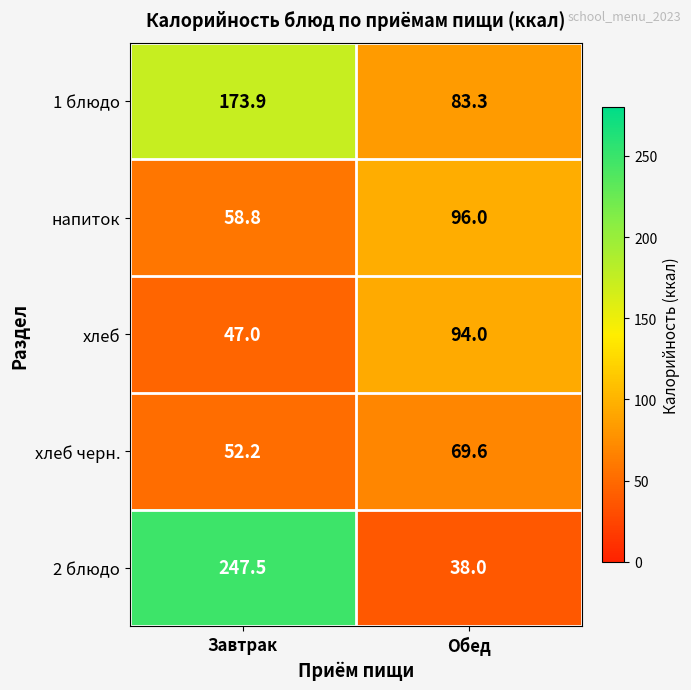

Is it true that напиток equals 96.0 at Обед?

True